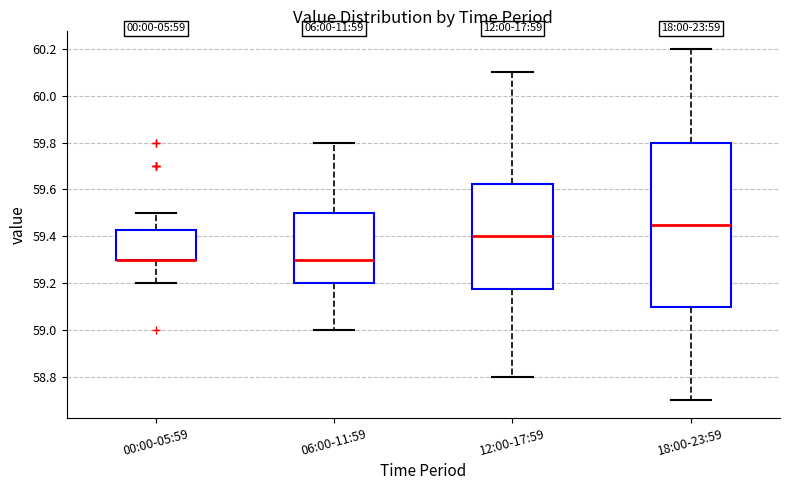

Comparing the boxes themselves (not the whiskers), which one is the tallest?

18:00-23:59